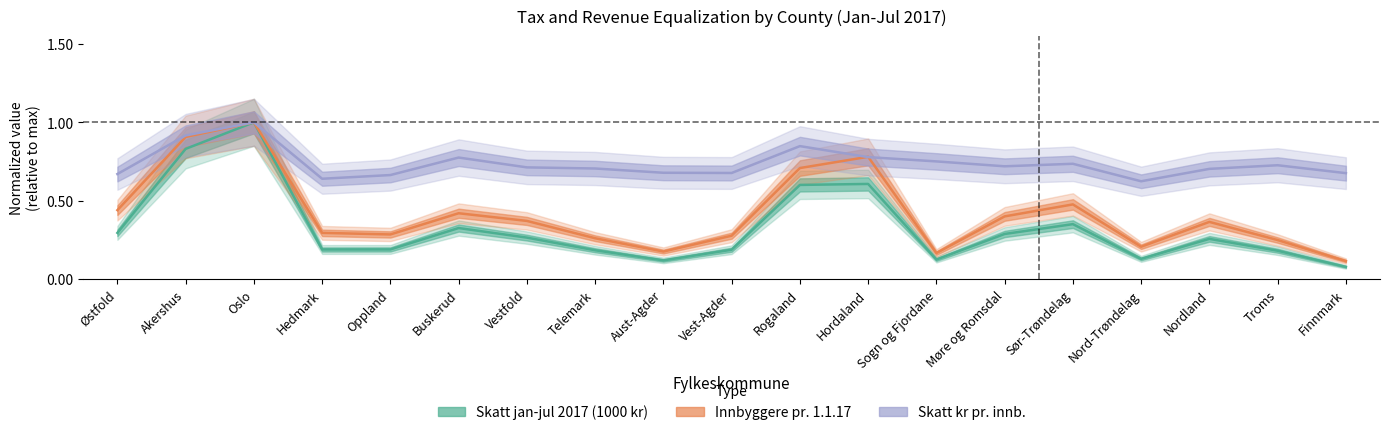

What is the sum of the Innbyggere pr. 1.1.17 values at Akershus and Møre og Romsdal?

1.3